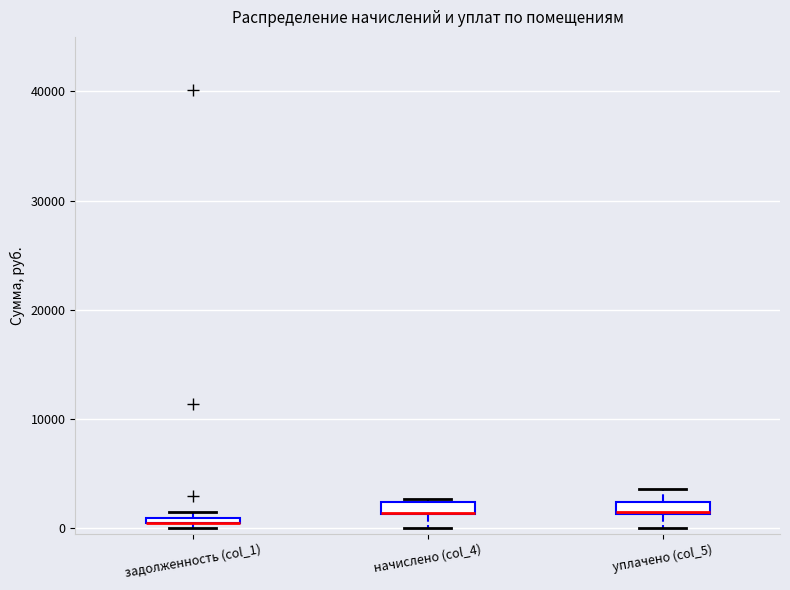

Where does the lower whisker of the box for уплачено (col_5) end on the y-axis? The values are not printed on the chart, so give them approximately, as read against the axis.

0